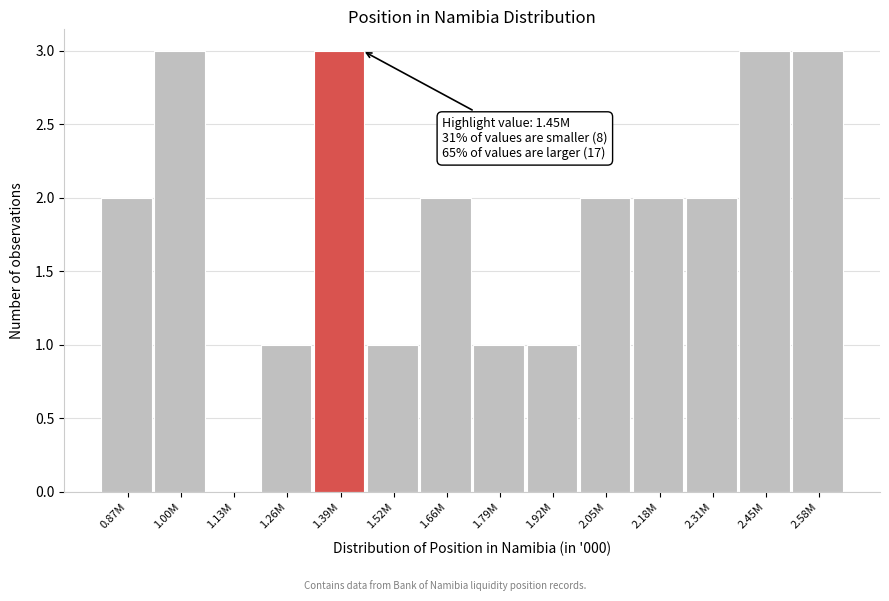

Reading right to left, list all the values displayed in this chart.

2.58M=3	2.45M=3	2.31M=2	2.18M=2	2.05M=2	1.92M=1	1.79M=1	1.66M=2	1.52M=1	1.39M=3	1.26M=1	1.13M=0	1.00M=3	0.87M=2